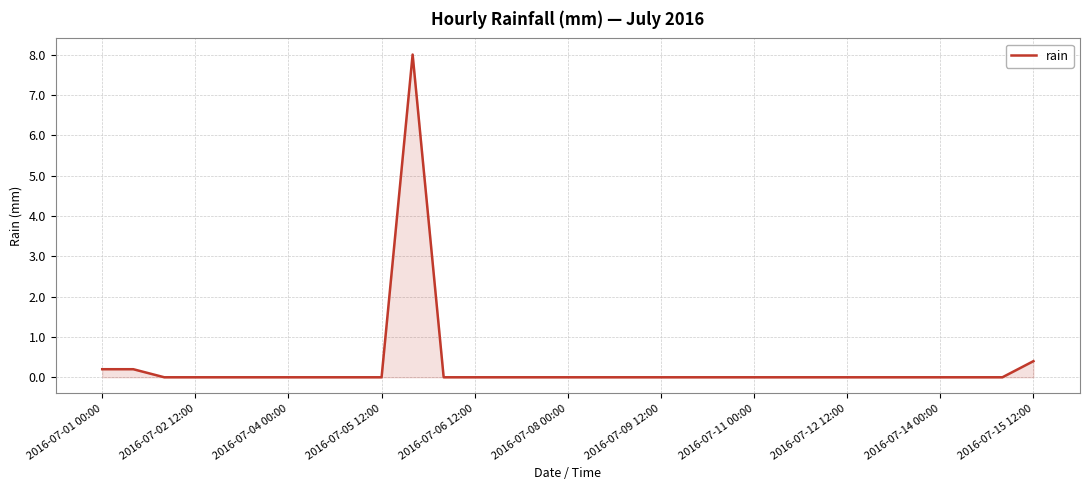

Does the chart display data point markers on the line(s)?

No